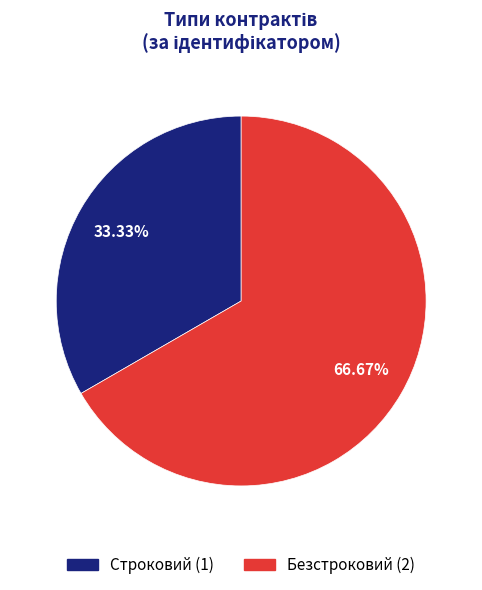

Combined, do Строковий and Безстроковий account for over 50%?

Yes